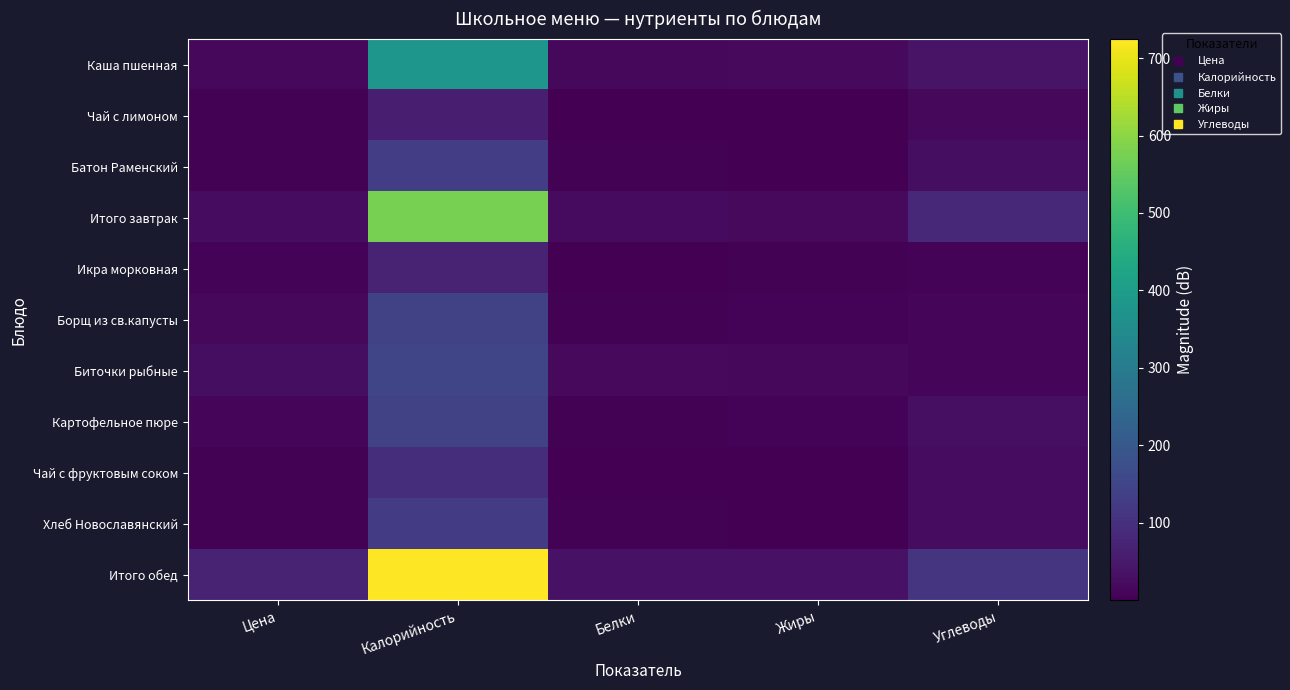

At which category is the sum across all series the highest?

Калорийность